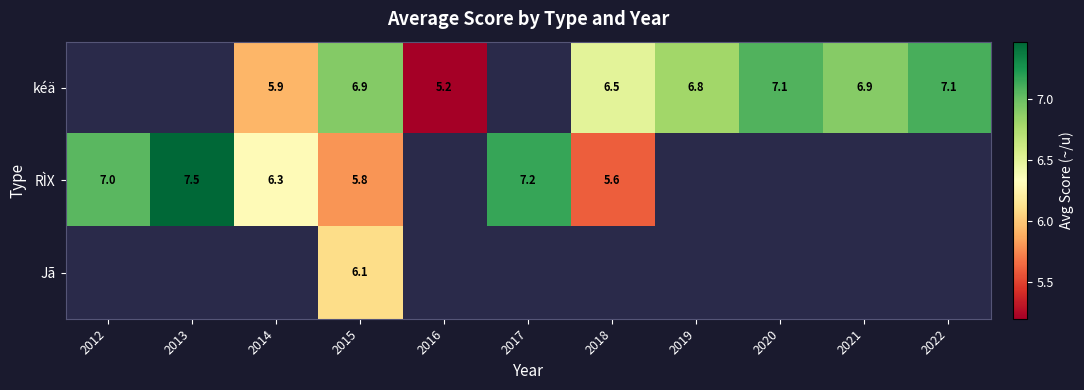

How many values in the kéä series exceed 5?

8